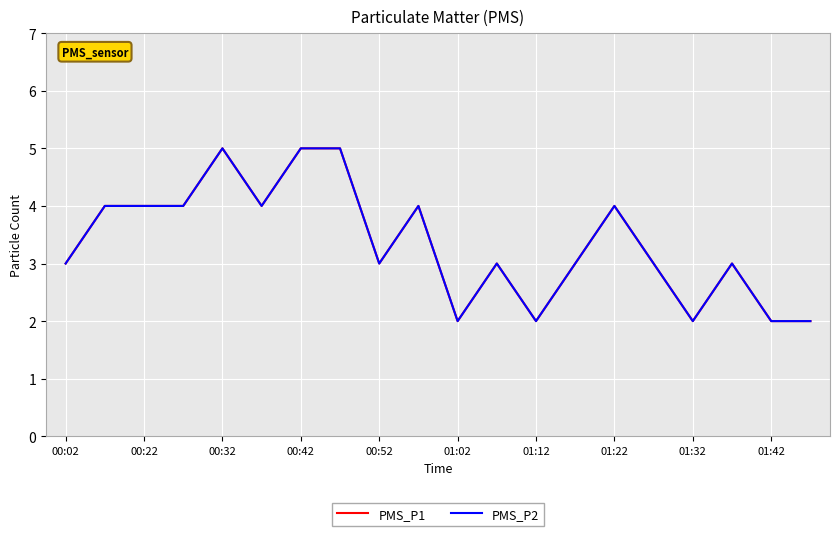

Does the chart have visible grid lines?

Yes